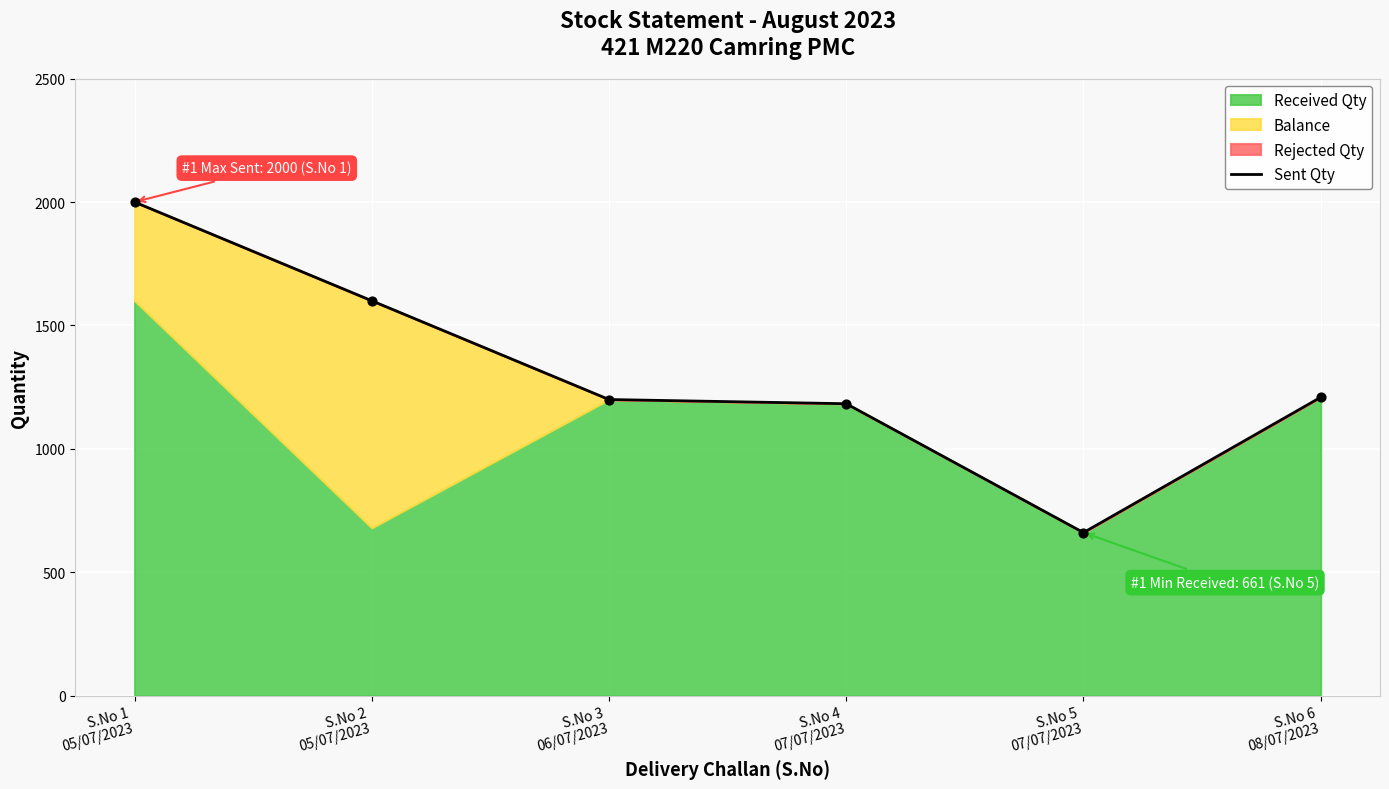

What is the ratio of the value at S.No 3
06/07/2023 to the value at S.No 4
07/07/2023?

1.0